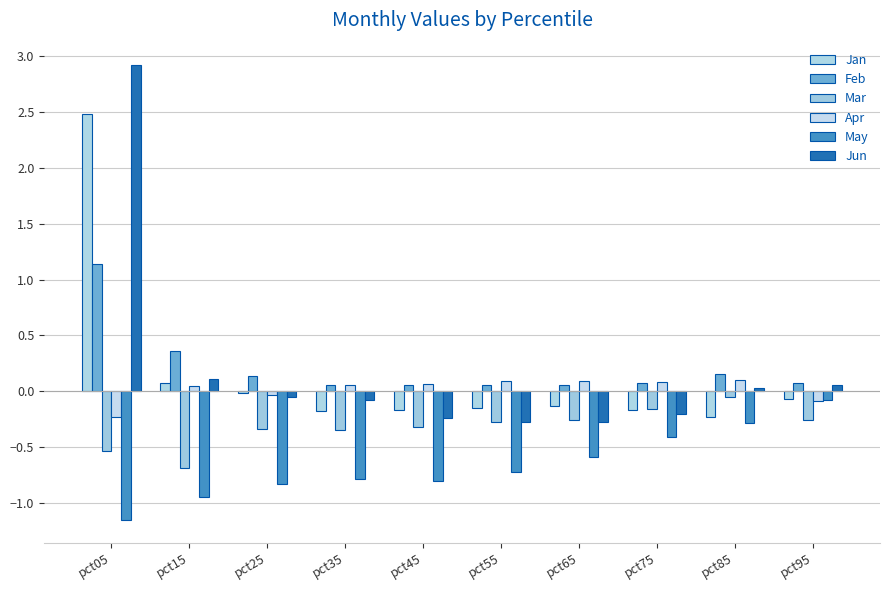

What is the spread (max minus min) of values at pct05?

4.1